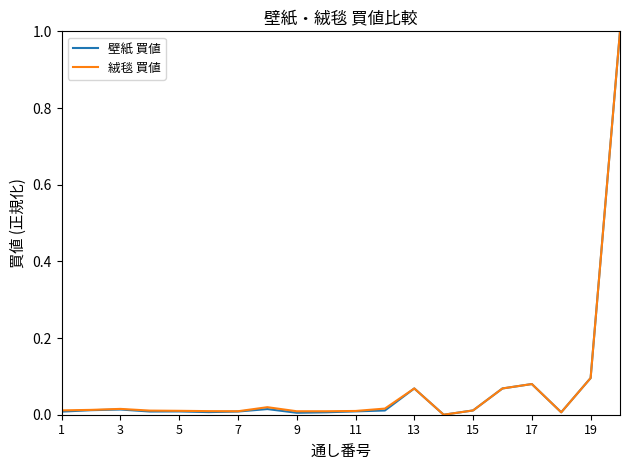

What is the highest value of the 壁紙 買値 series?

1.0